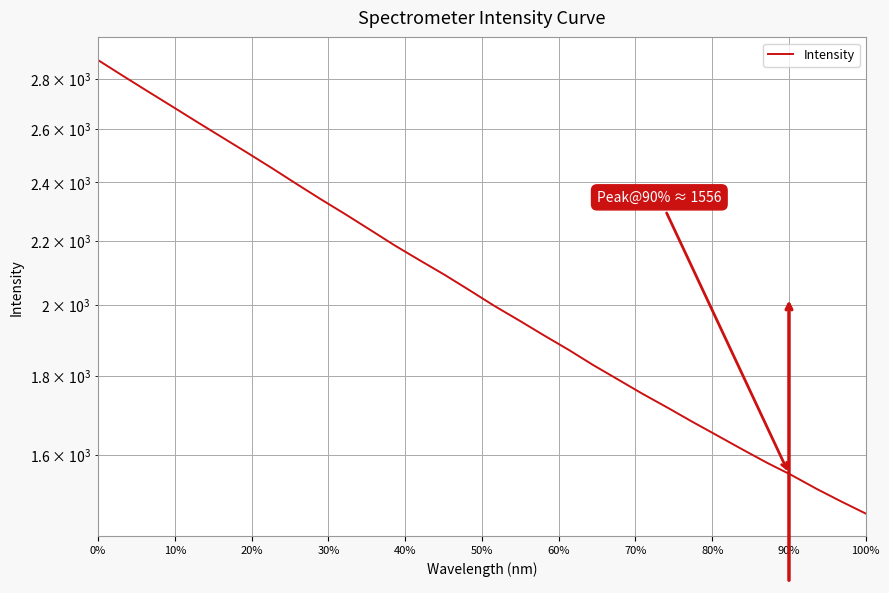

Reading left to right, what are all the values shown in this chart?

2879.4	2812.9	2748.9	2687.0	2626.0	2567.3	2509.9	2452.9	2395.5	2340.5	2288.5	2235.9	2184.3	2137.0	2091.5	2044.3	1997.3	1954.7	1911.8	1871.0	1828.7	1789.9	1751.8	1716.5	1680.8	1647.0	1613.7	1581.8	1552.8	1521.6	1493.2	1466.3